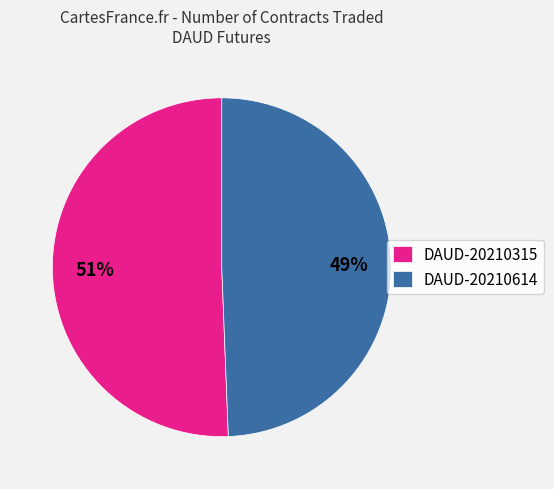

How many slices are in this pie chart?

2